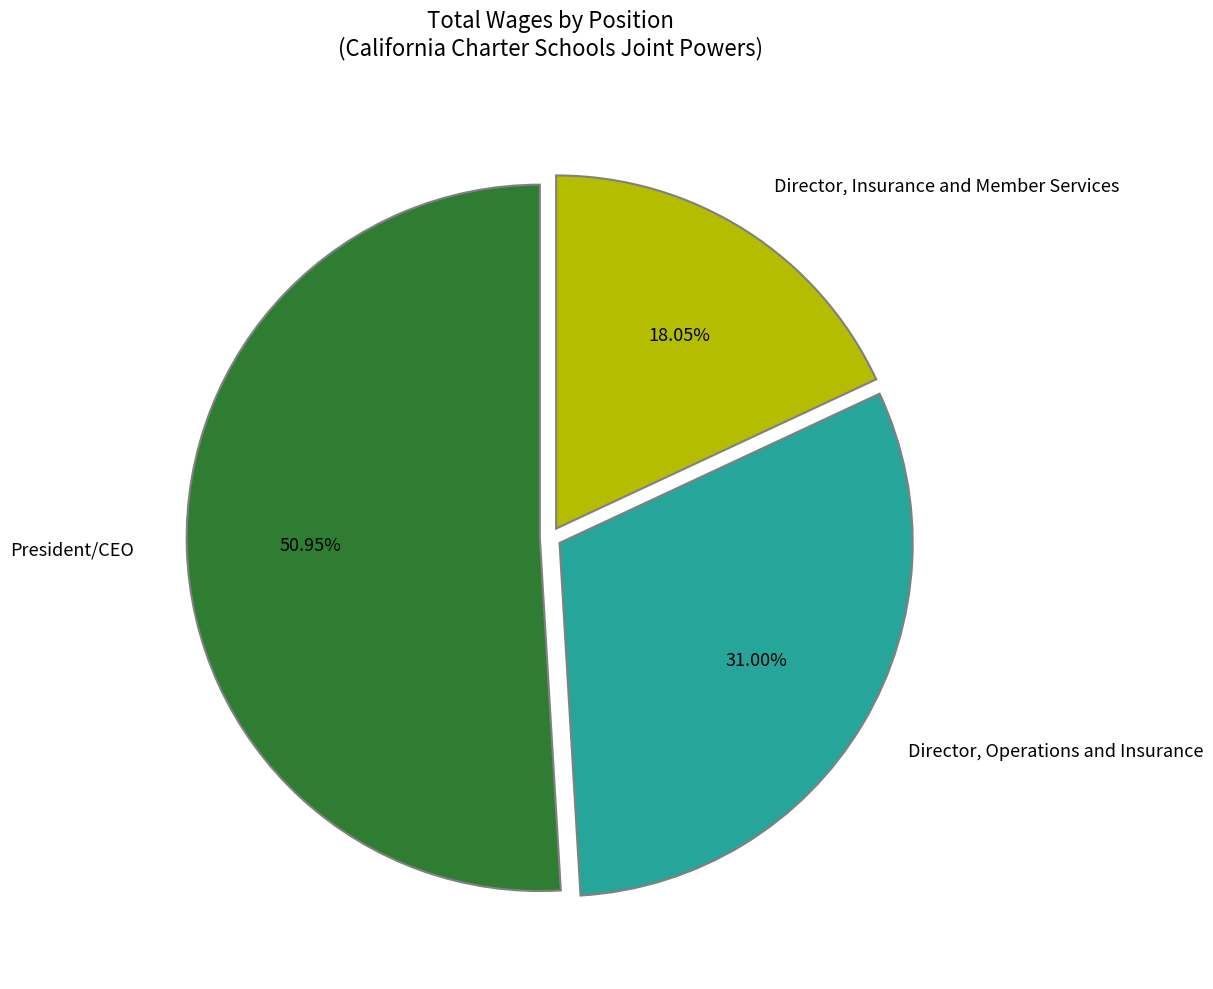

How many slices are in this pie chart?

3